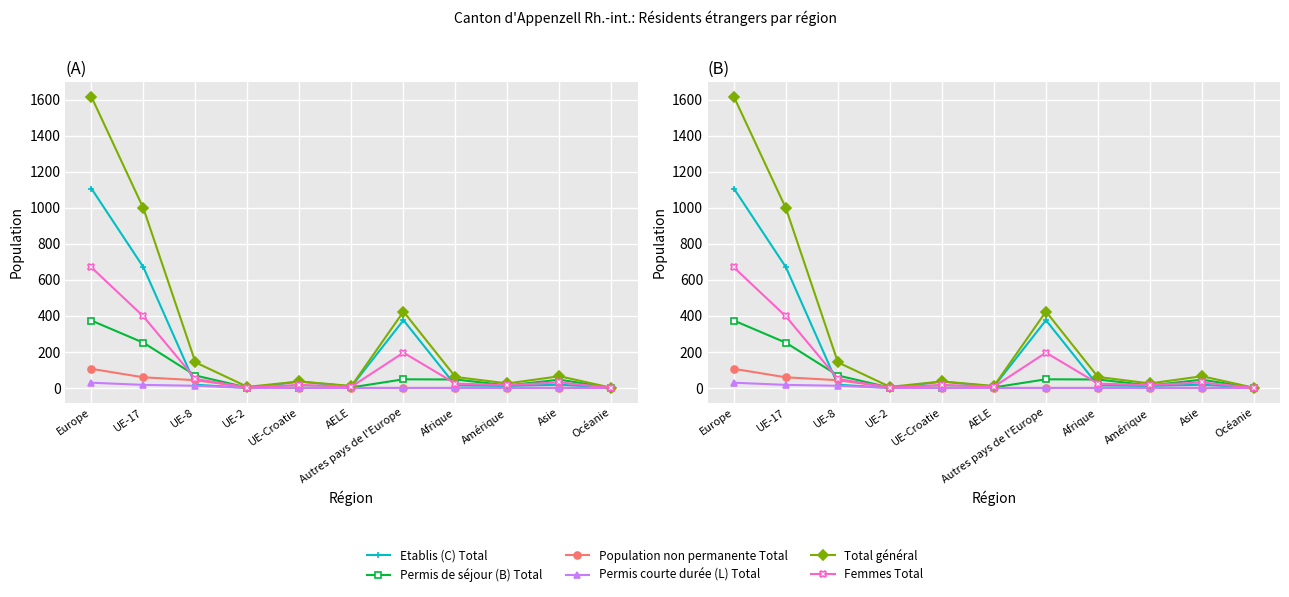

True or false: Etablis (C) Total and Permis courte durée (L) Total cross at least once.

False